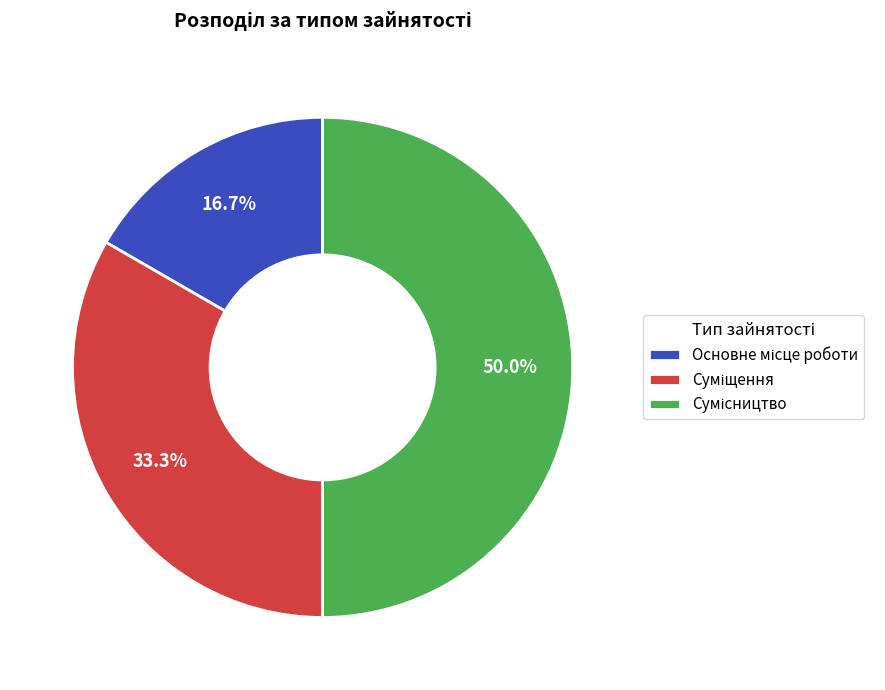

How many slices are in this pie chart?

3